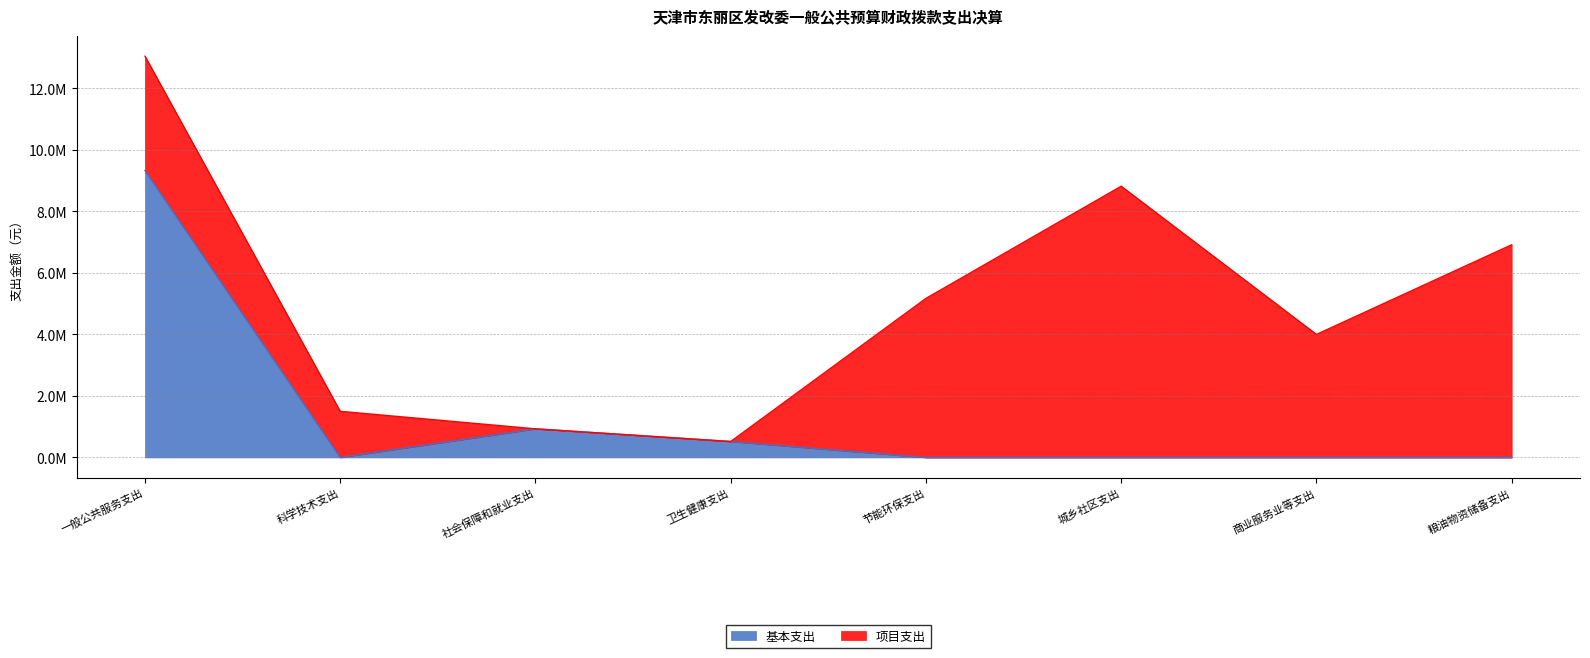

True or false: the data has more than 0 interior local peaks.

True